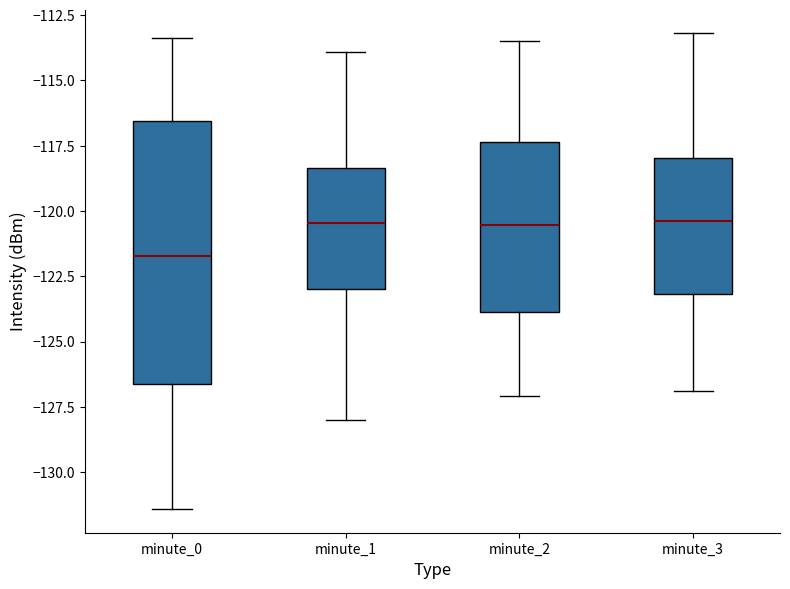

Which box is the tallest, from its lower edge to its upper edge?

minute_0